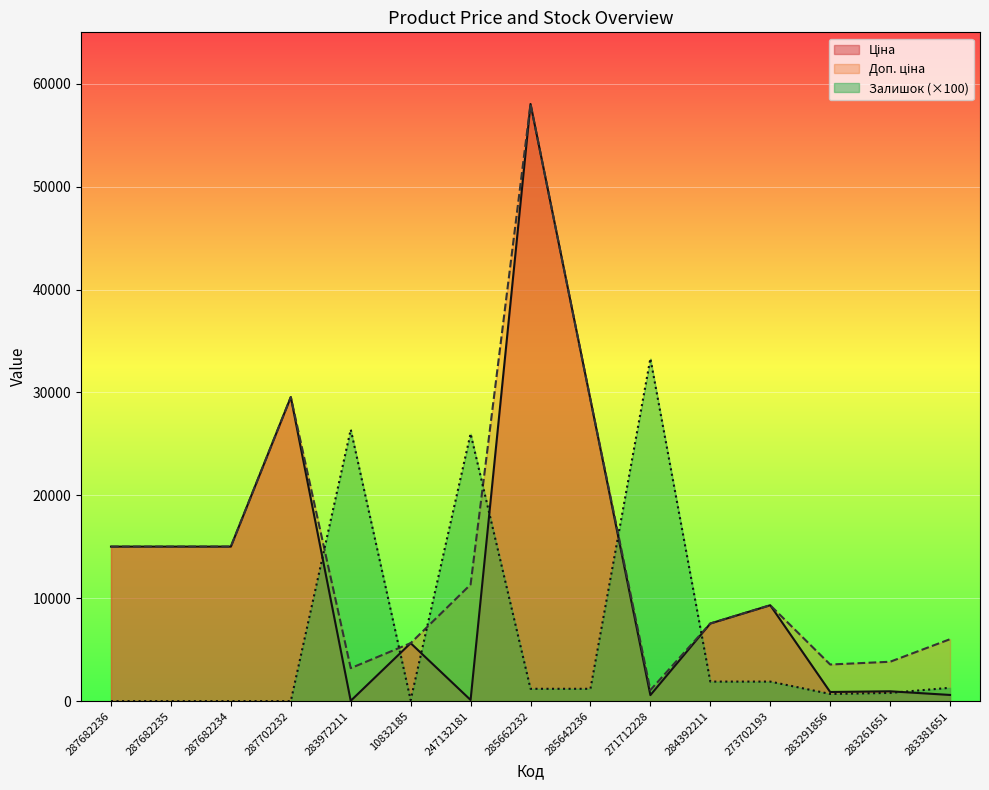

At which category does the chart reach its peak across all series?

285662232